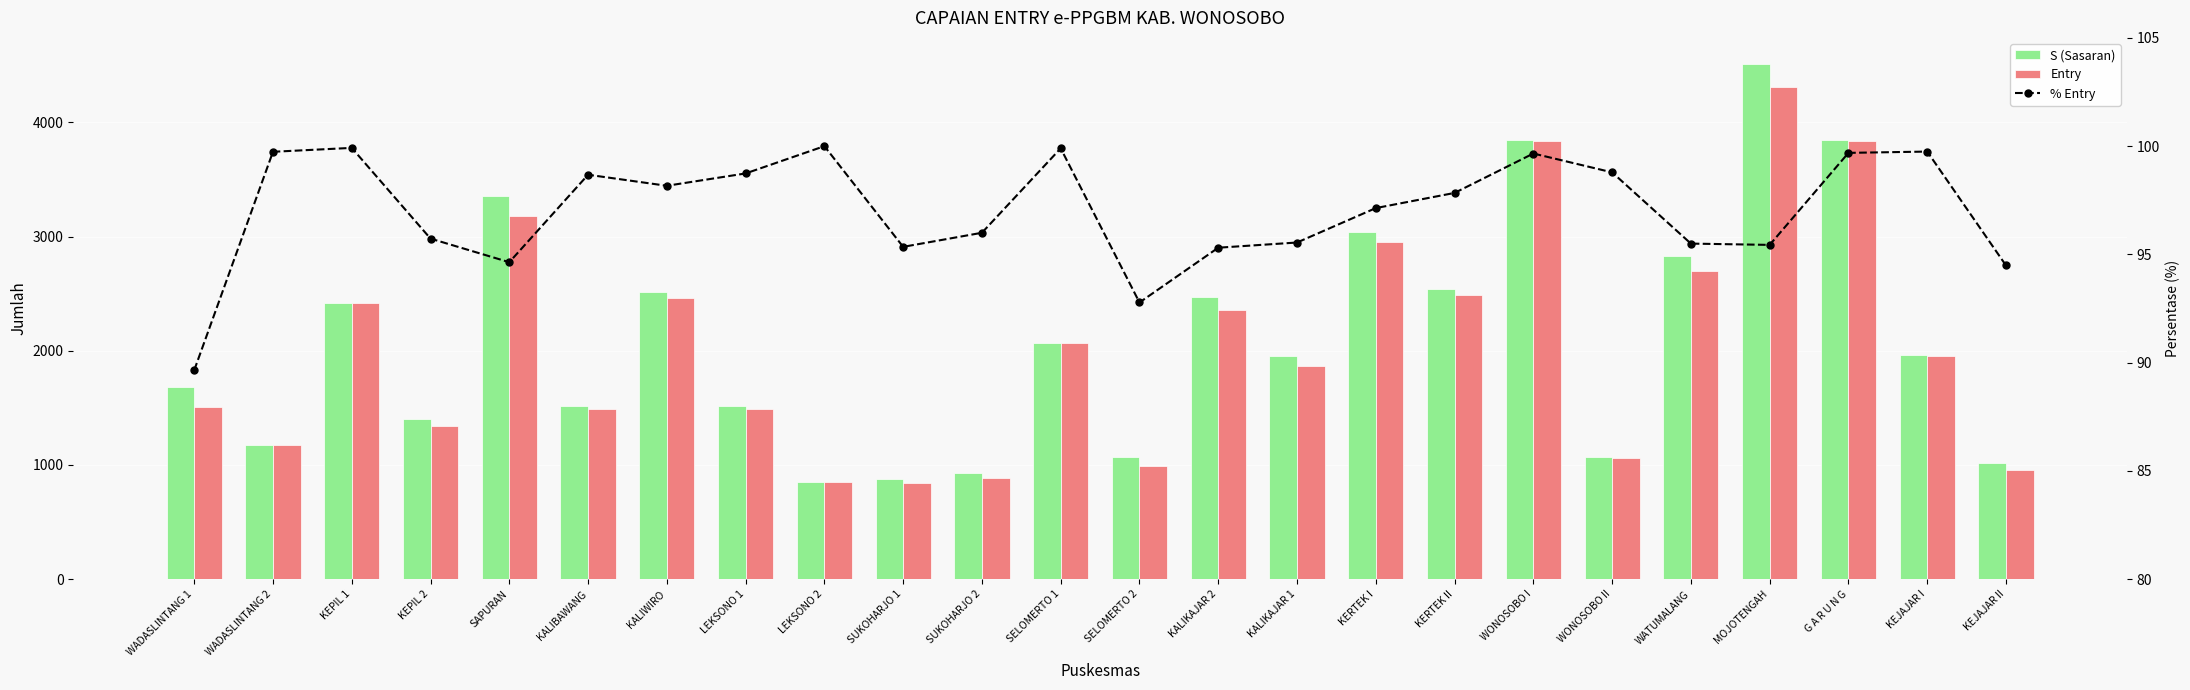

What is the label of the 14th bar from the left?

KALIKAJAR 2